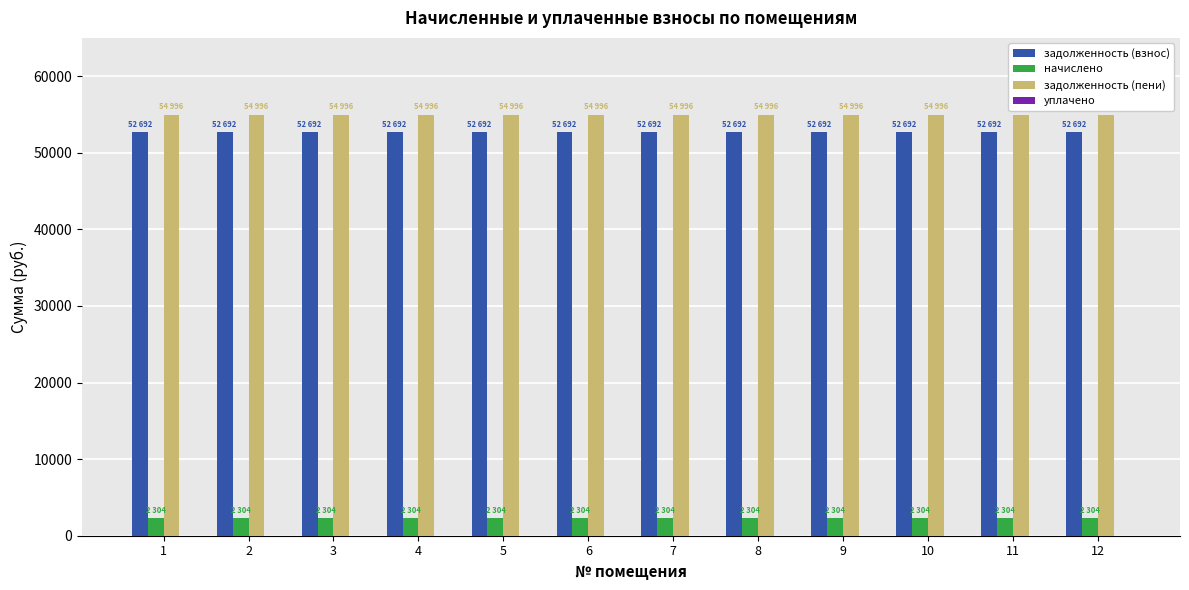

What is the smallest value displayed?

2304.0